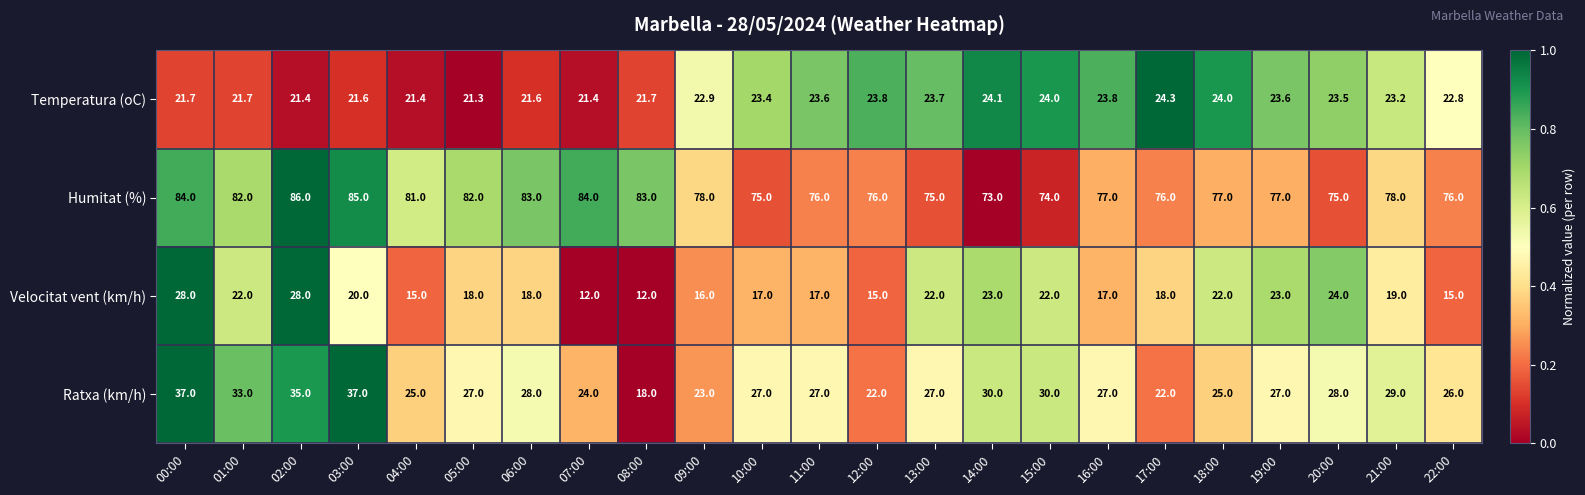

What value does the Temperatura (oC) series have at 20:00?

23.5